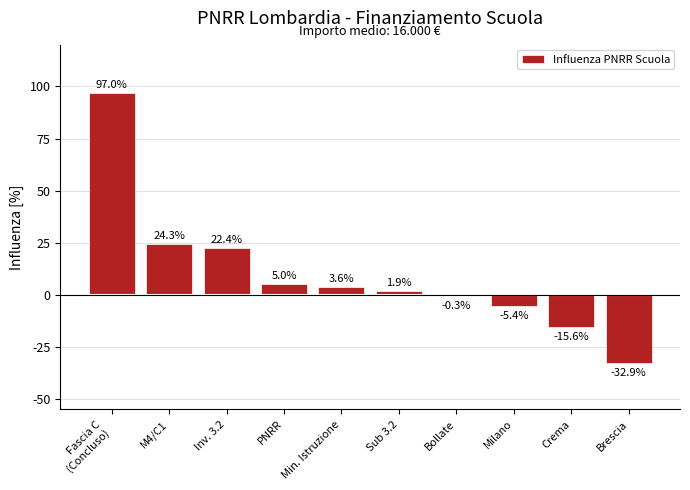

The value at PNRR is 6.6. True or false?

False